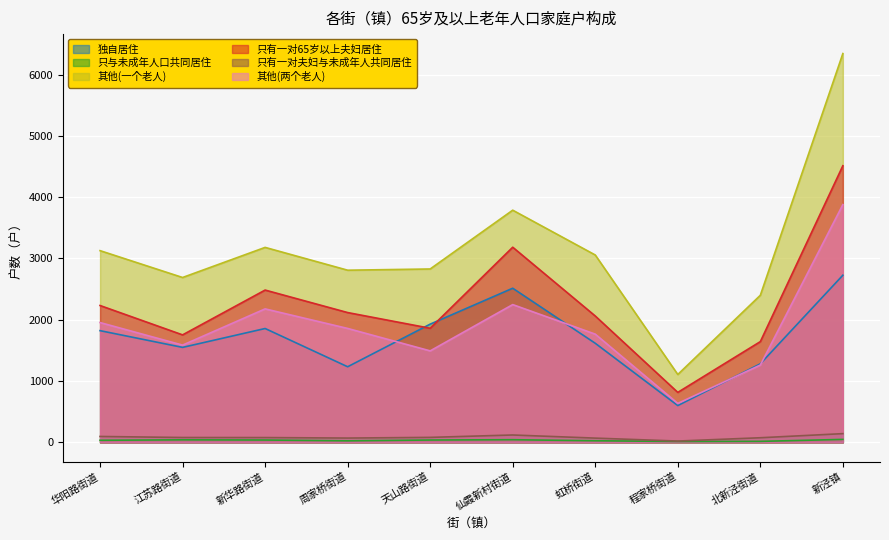

Between 新华路街道 and 周家桥街道, which series saw the biggest shift?

独自居住